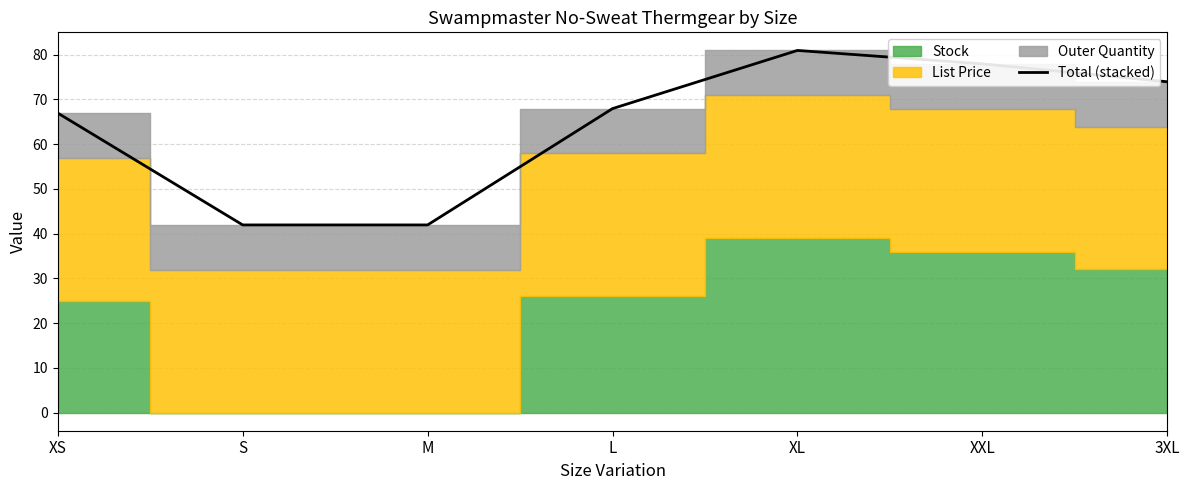

What is the label of the 7th point from the right?

XS